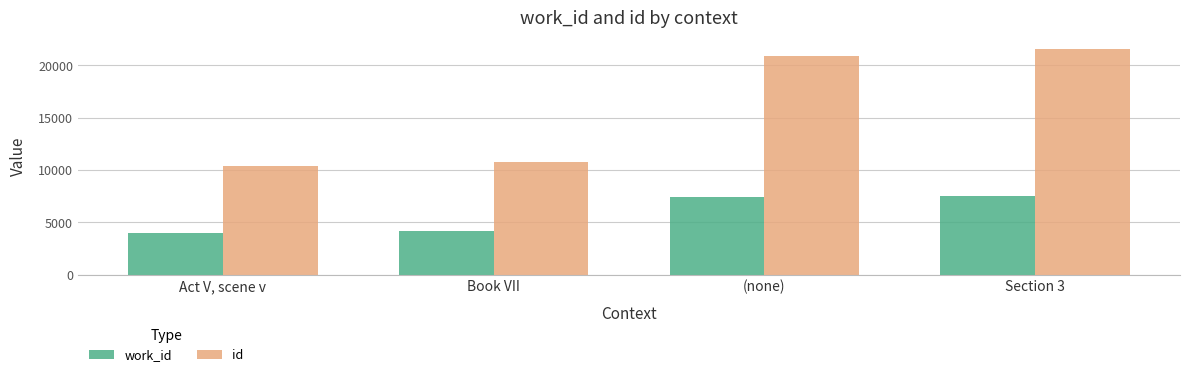

Is the value of id at Book VII greater than the value of work_id at Act V, scene v?

Yes